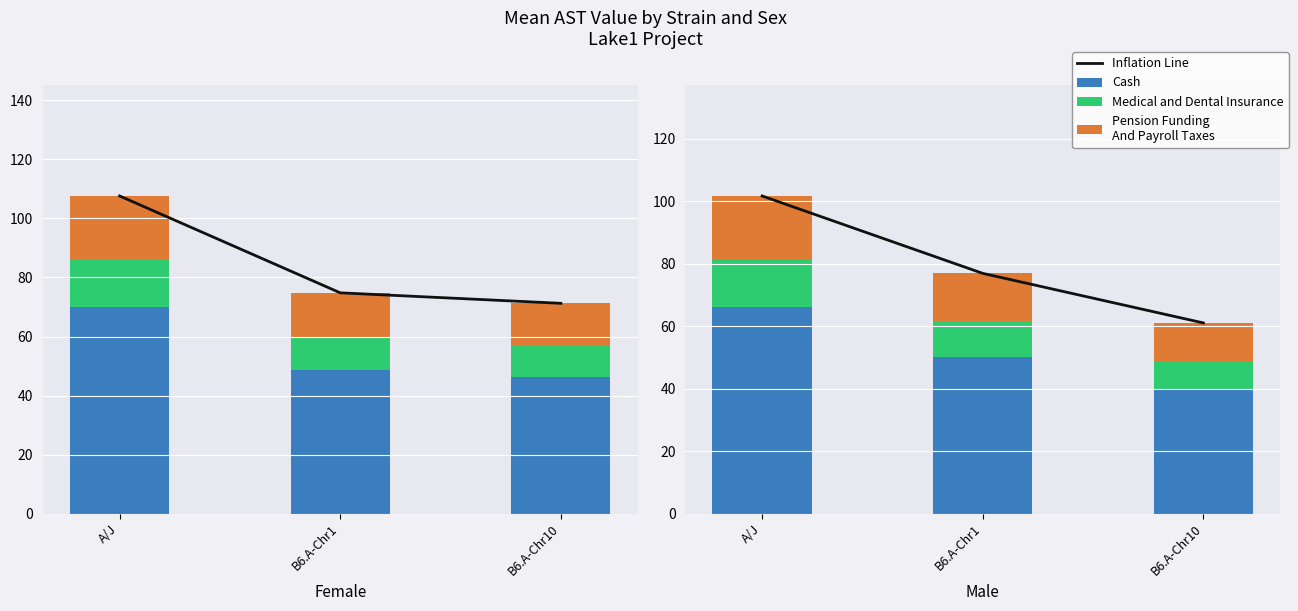

What is the label of the 2nd bar from the right?

B6.A-Chr1